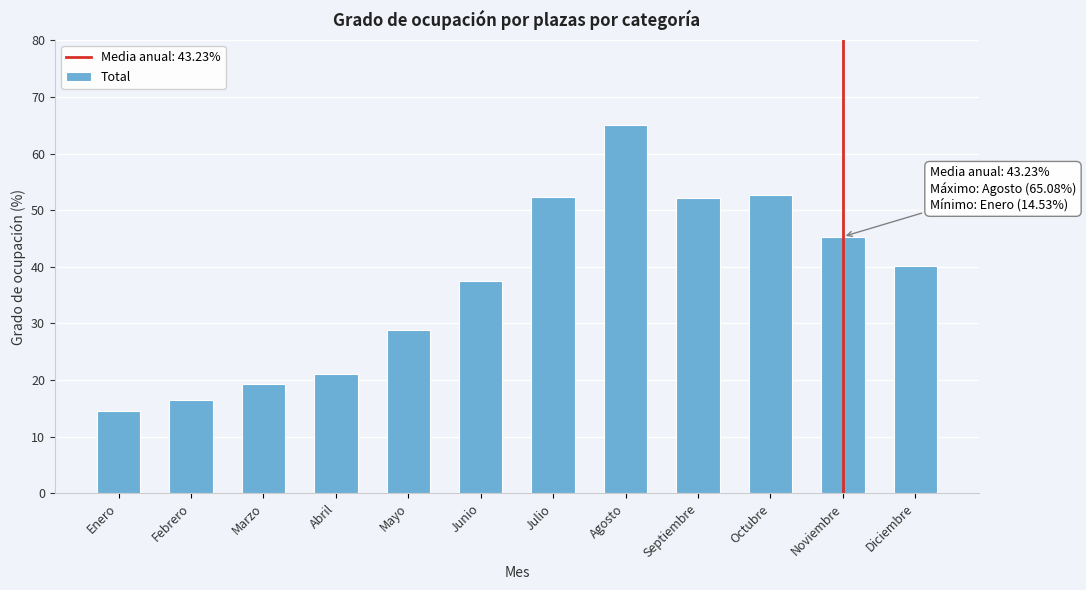

What position from the right is Enero?

12